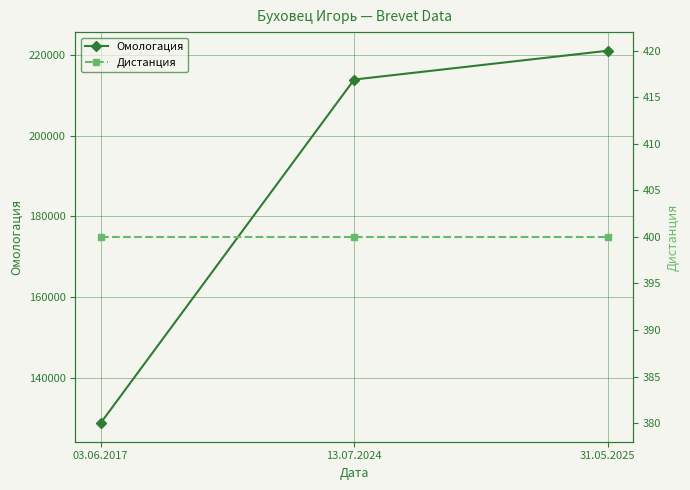

What is the difference between the Омологация values at 03.06.2017 and 31.05.2025?

92443